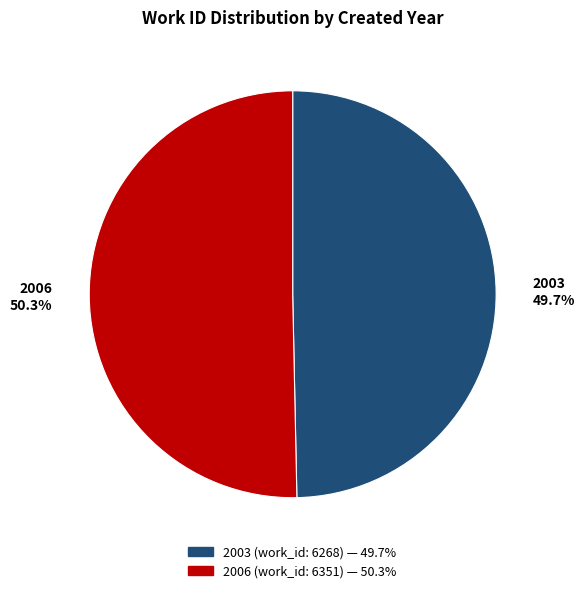

Between 2006 50.3% and 2003 49.7%, which is larger?

2006 50.3%